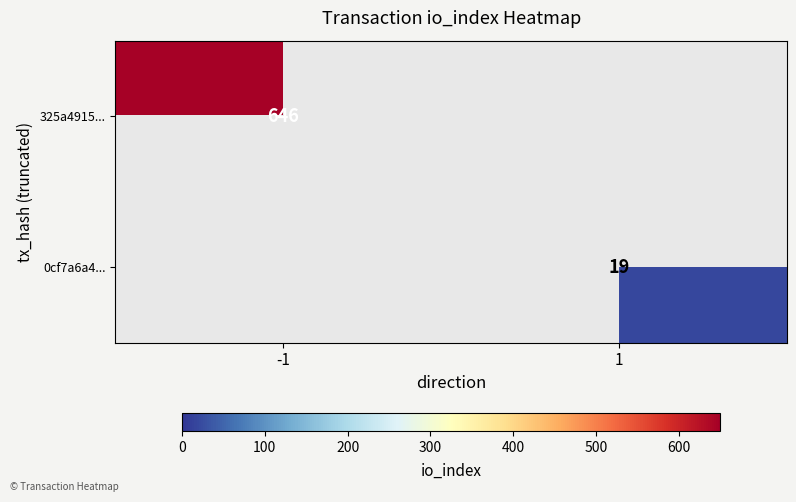

Is it true that 325a4915... equals 251 at -1?

False